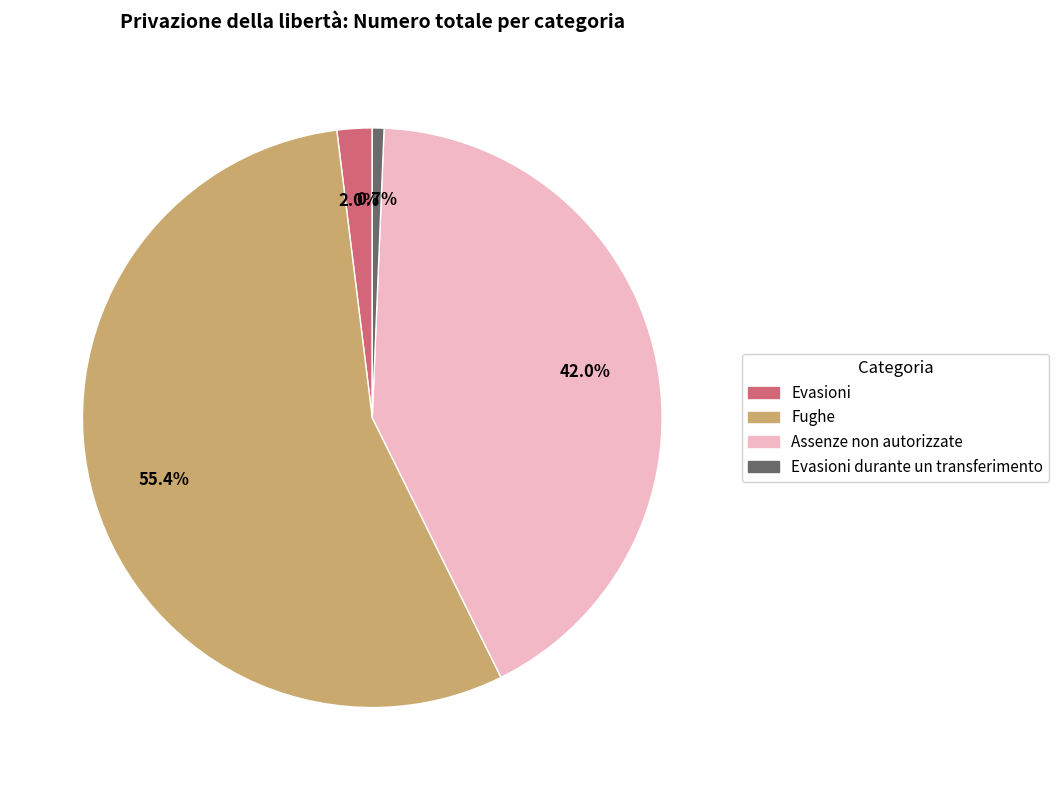

How many segments does this pie chart have?

4